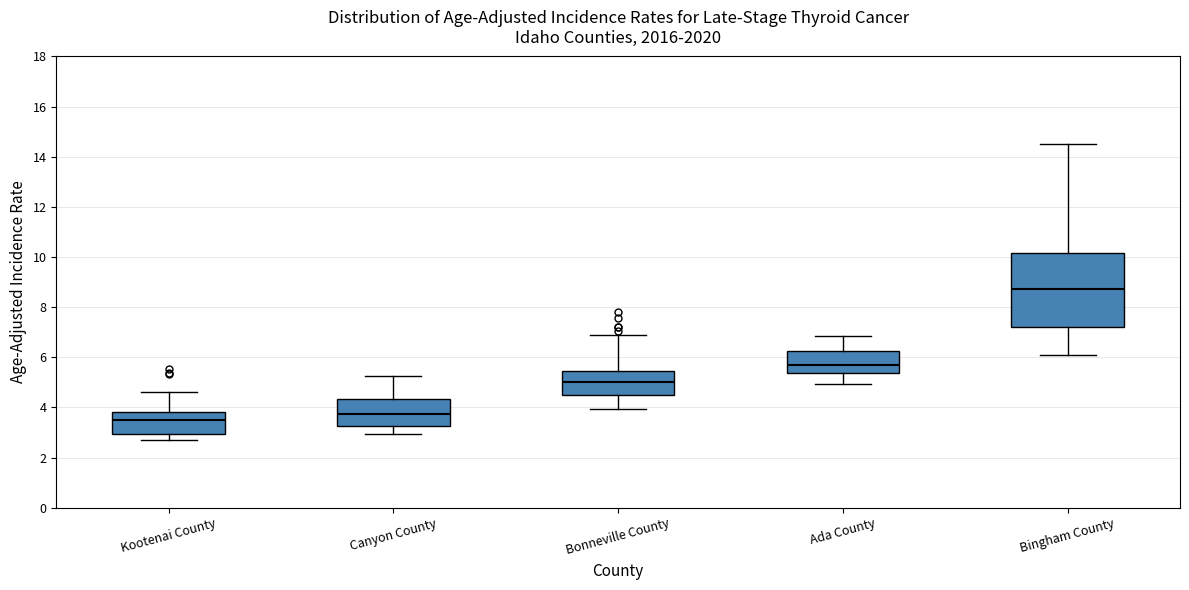

Where is the upper edge of the box for Bonneville County on the y-axis? The values are not printed on the chart, so give them approximately, as read against the axis.

5.4